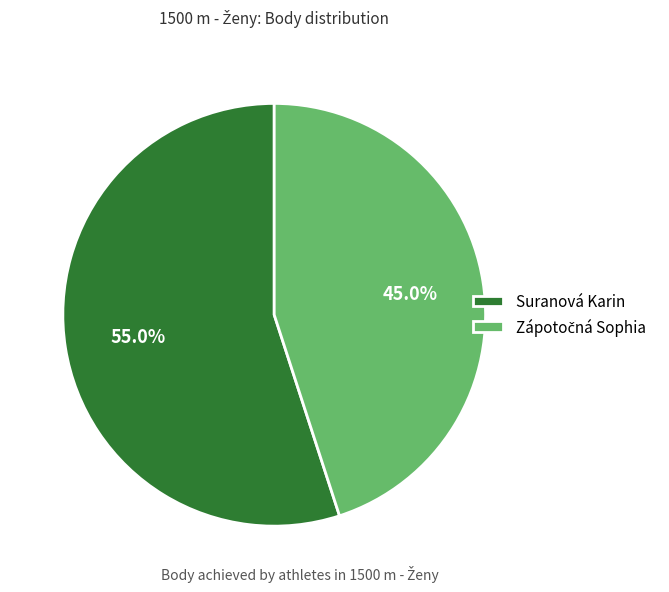

To the nearest percent, what is the average slice percentage?

50%